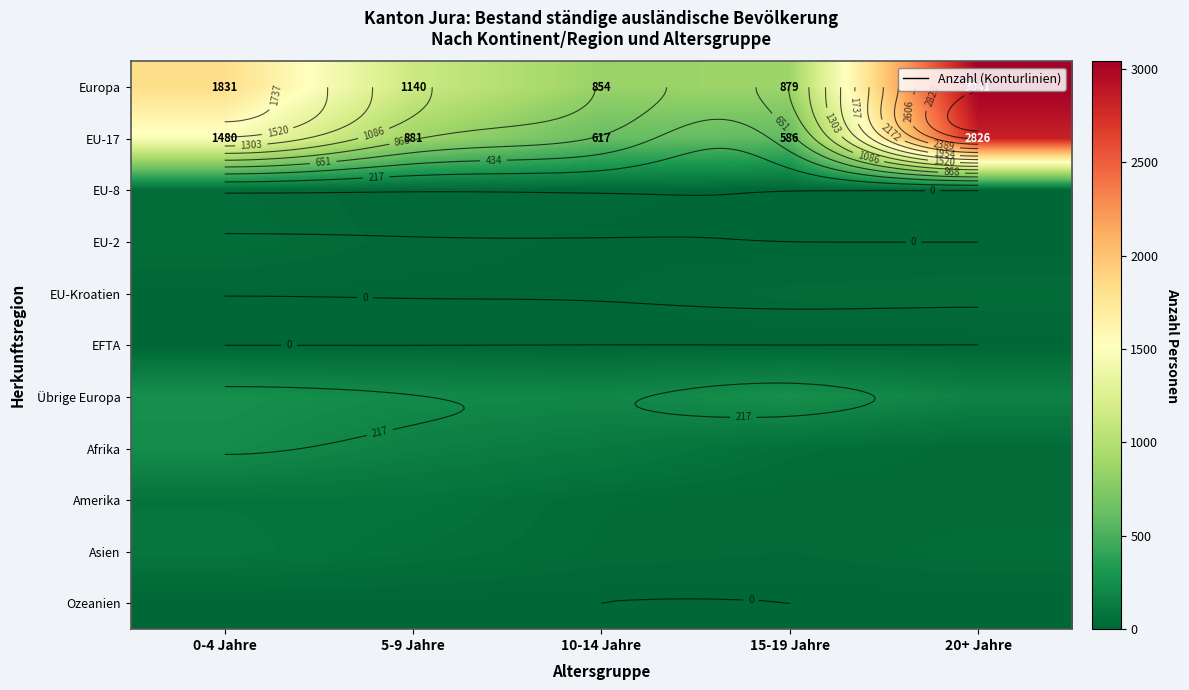

What is the difference between the highest and lowest values at 0-4 Jahre?

1831